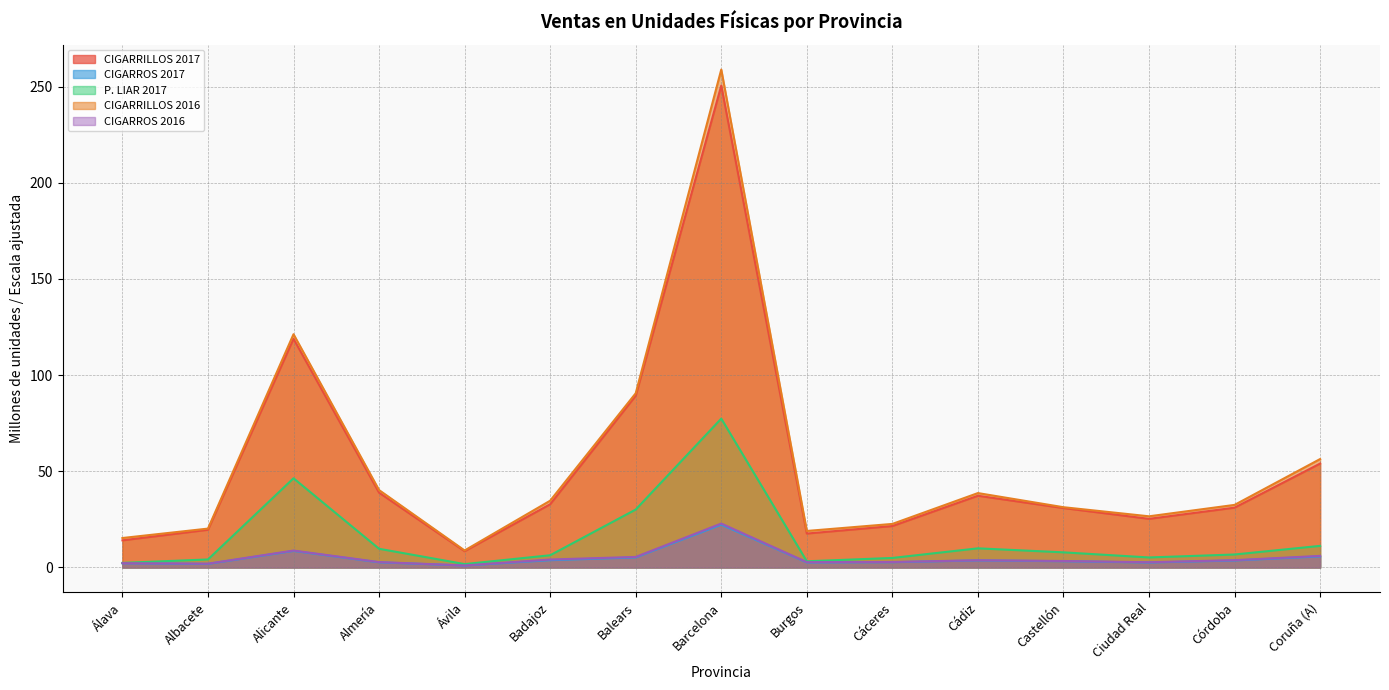

What is the sum of the P. LIAR 2017 values at Badajoz and Balears?

36.5